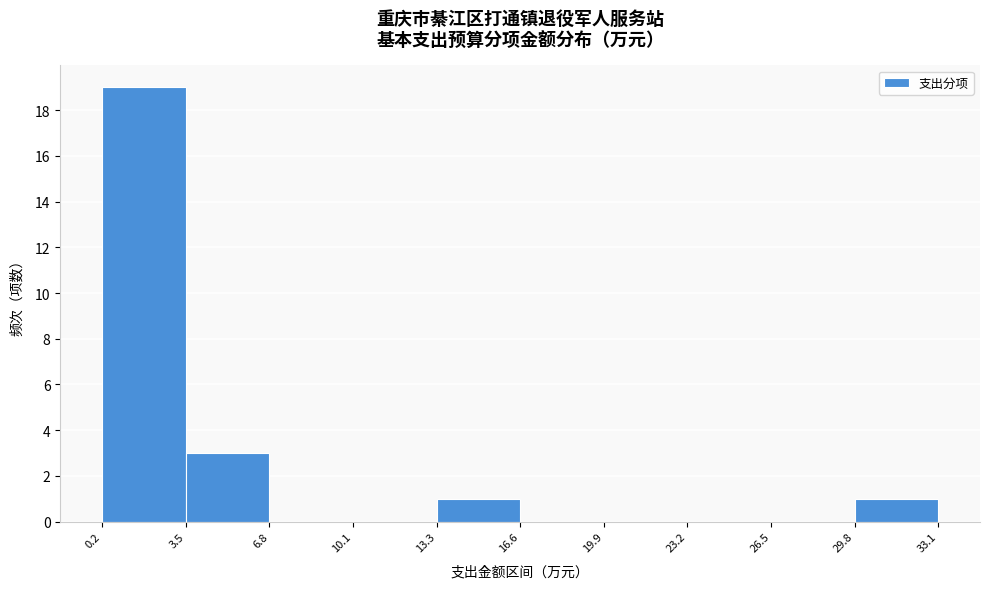

Reading left to right, transcribe this chart: for each bar, give the range it covers on the x-axis and its height. The values are not printed on the chart, so give them approximately, as read against the axis.

0.2 to 3.5: 19
3.5 to 6.8: 3
6.8 to 10.1: 0
10.1 to 13.3: 0
13.3 to 16.6: 1
16.6 to 19.9: 0
19.9 to 23.2: 0
23.2 to 26.5: 0
26.5 to 29.8: 0
29.8 to 33.1: 1